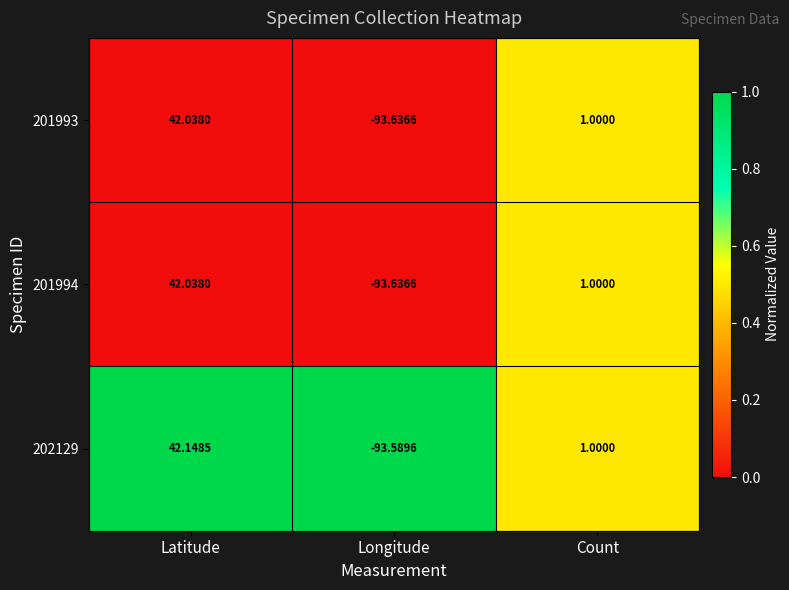

Which series has the largest total across all categories?

202129